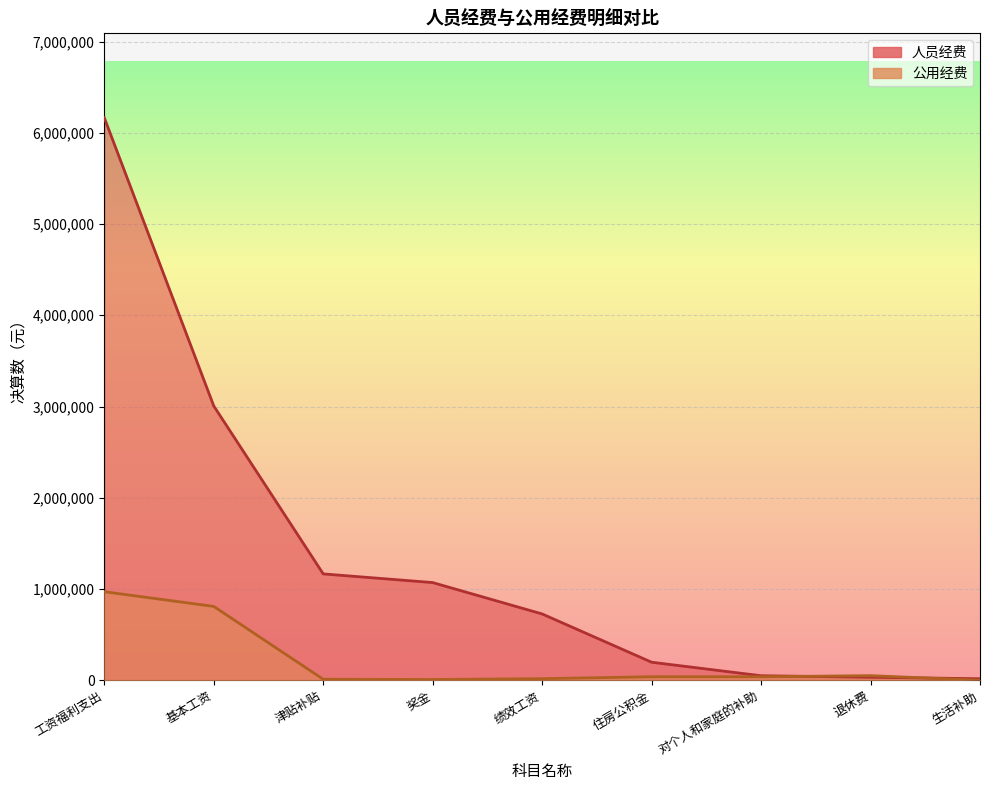

What are all the series names shown in the legend?

人员经费, 公用经费